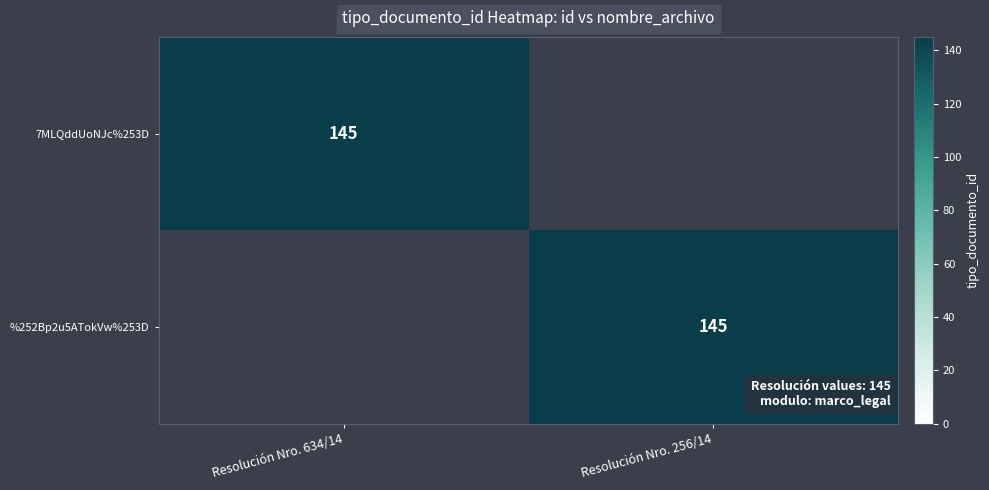

Is it true that 7MLQddUoNJc%253D equals 145 at Resolución Nro. 634/14?

True